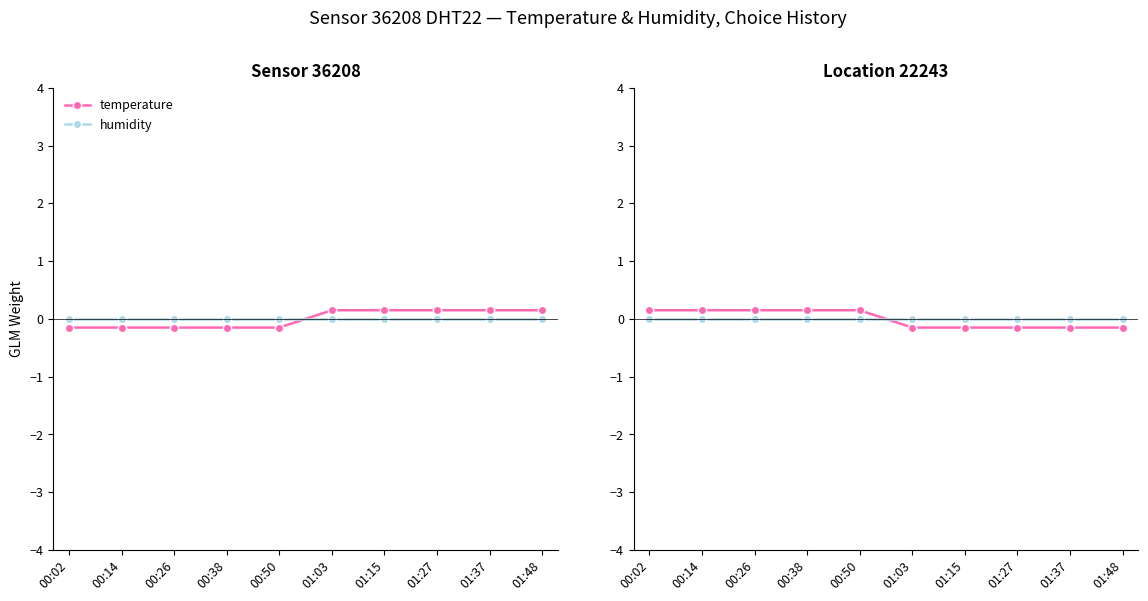

How many intersections are there between humidity and temperature?

1